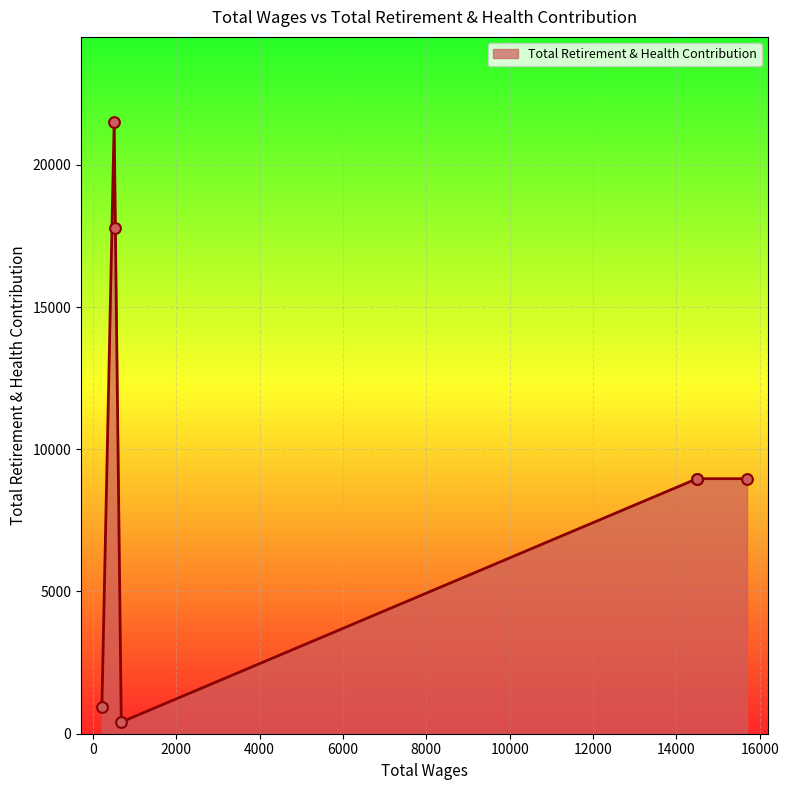

What is the change in value from 540.0 to 216.0?

-16835